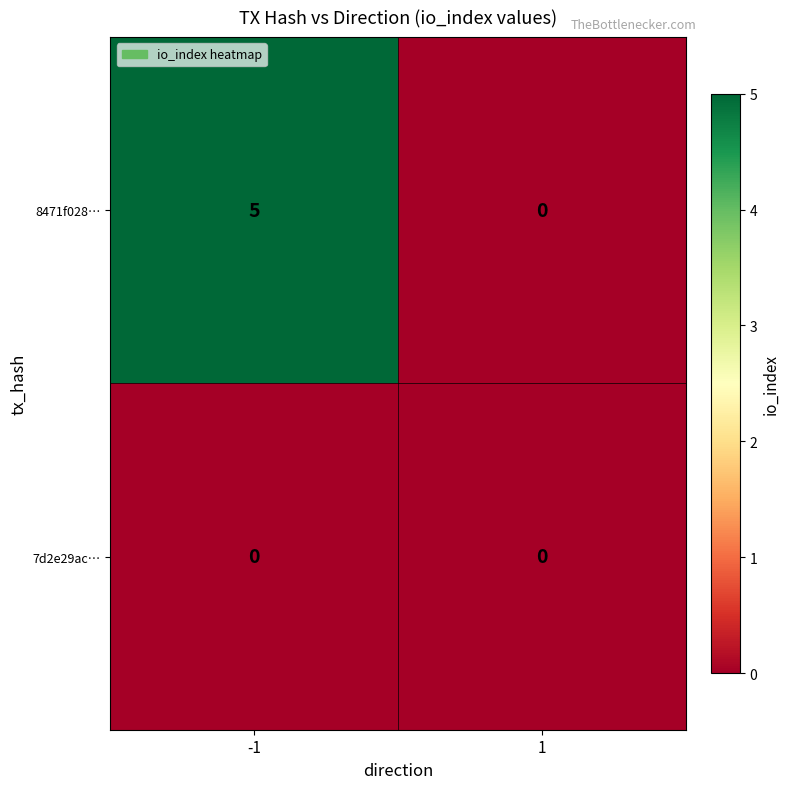

What is the highest value of the 8471f028… series?

5